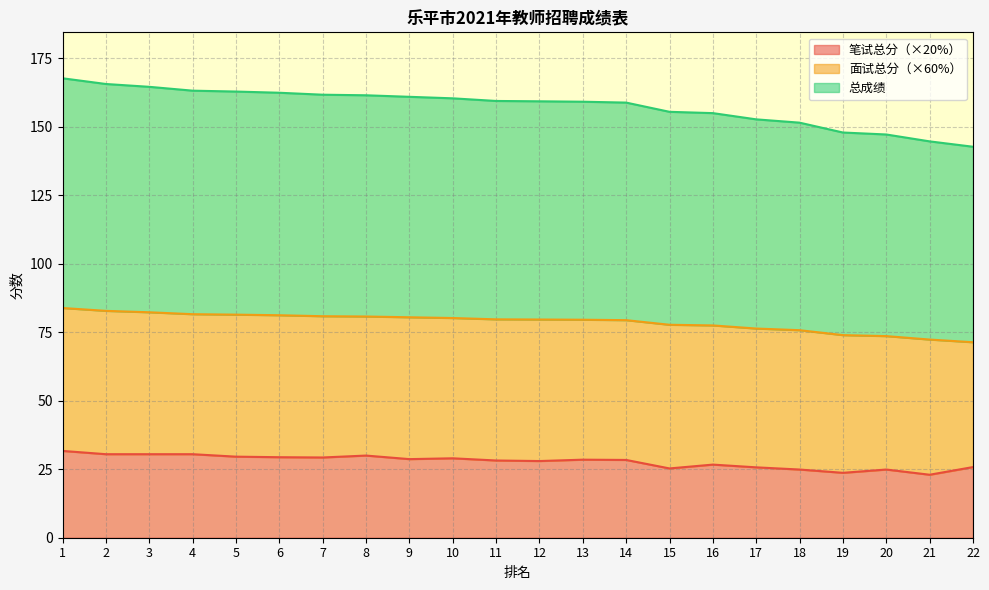

The 笔试总分（×20%） series shows 29.0 at 10. True or false?

True